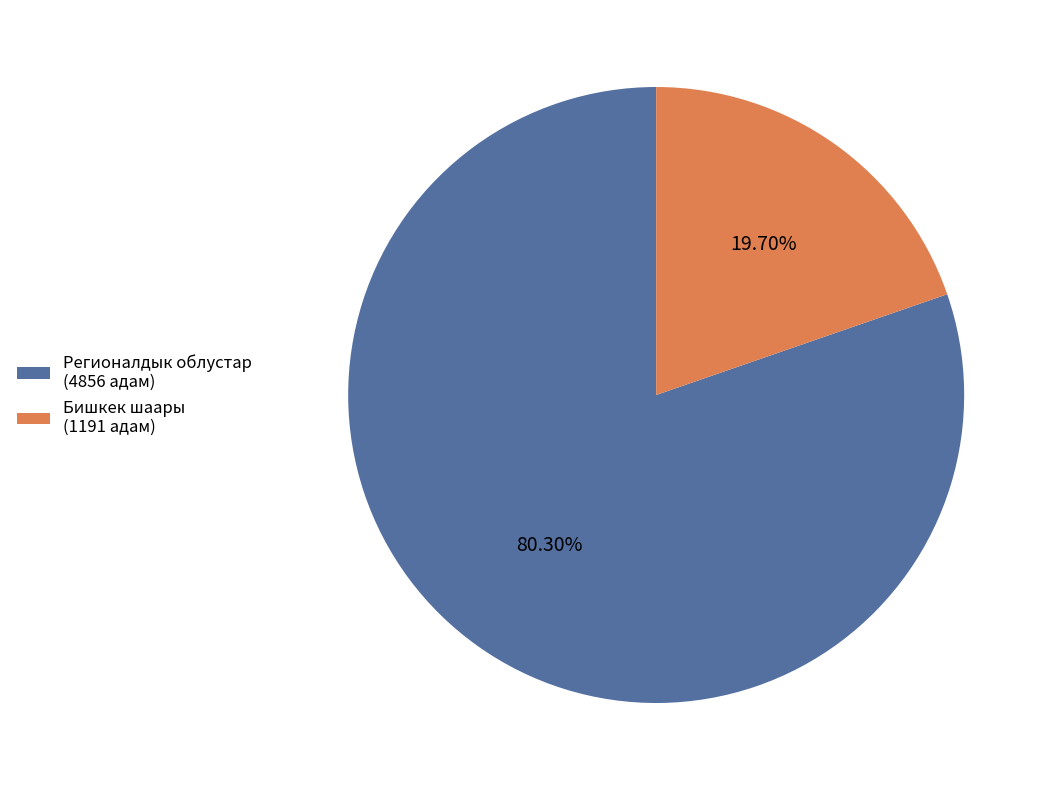

Count the number of slices in the pie.

2